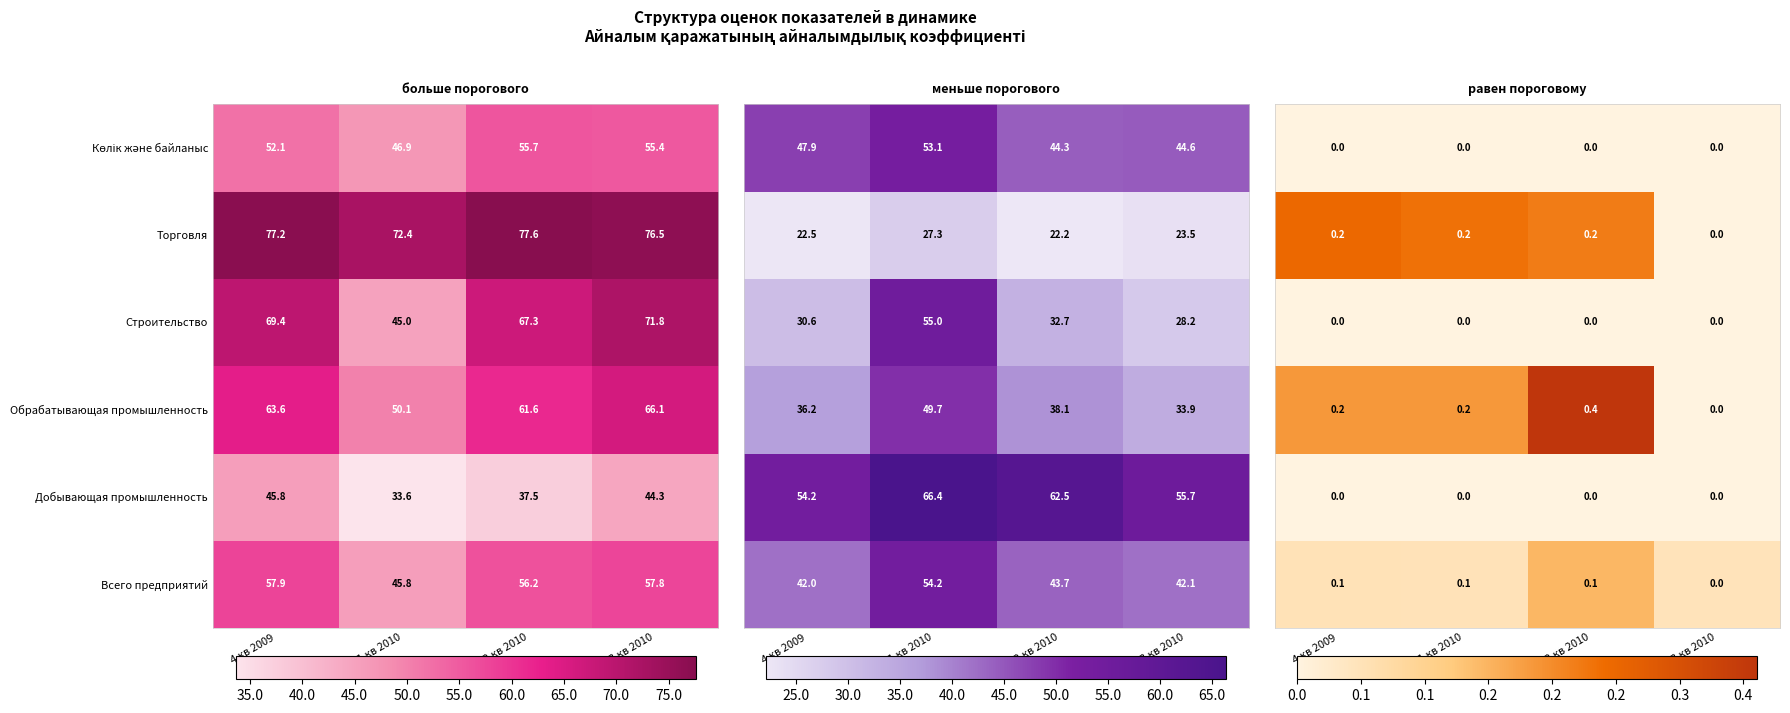

Where does the Добывающая промышленность series first go above 44?

4 кв 2009